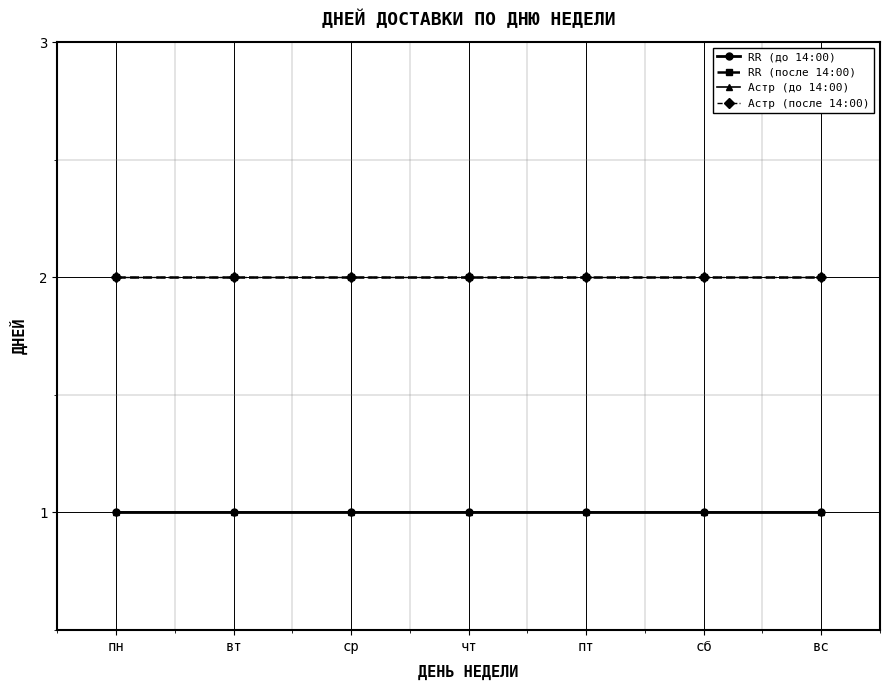

True or false: Астр (после 14:00) and Астр (до 14:00) cross at least once.

False